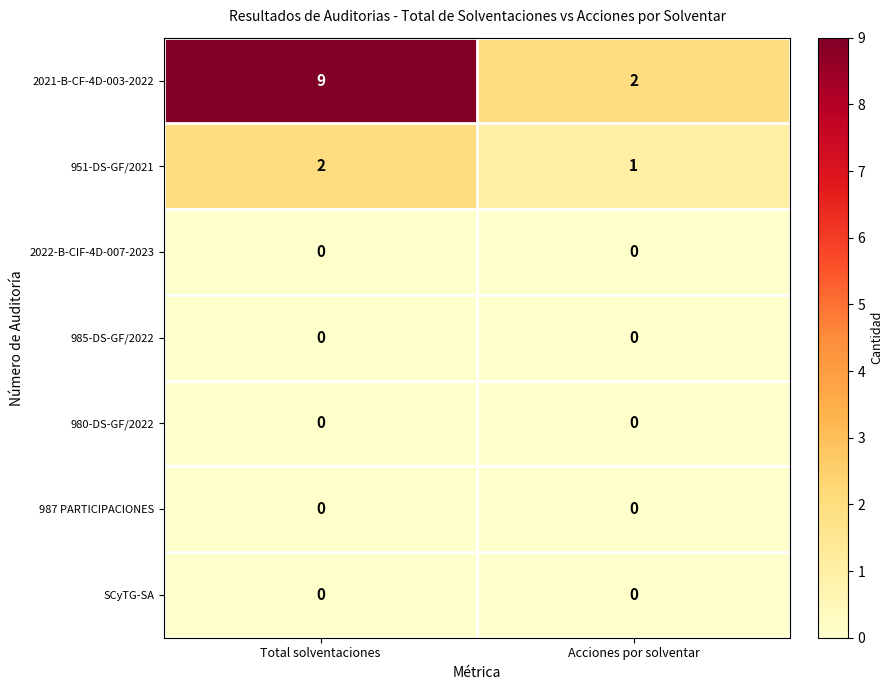

How many data points does each series have?

2